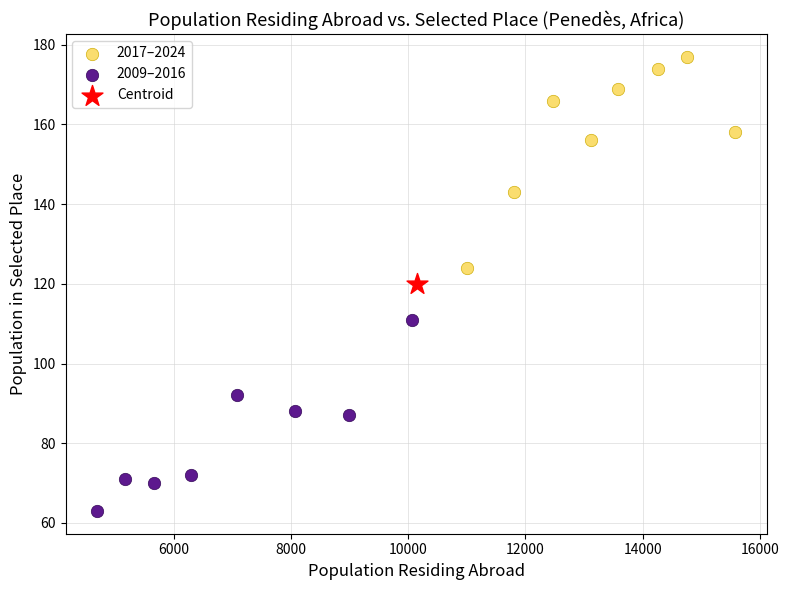

What are all the series names shown in the legend?

2017–2024, 2009–2016, Centroid